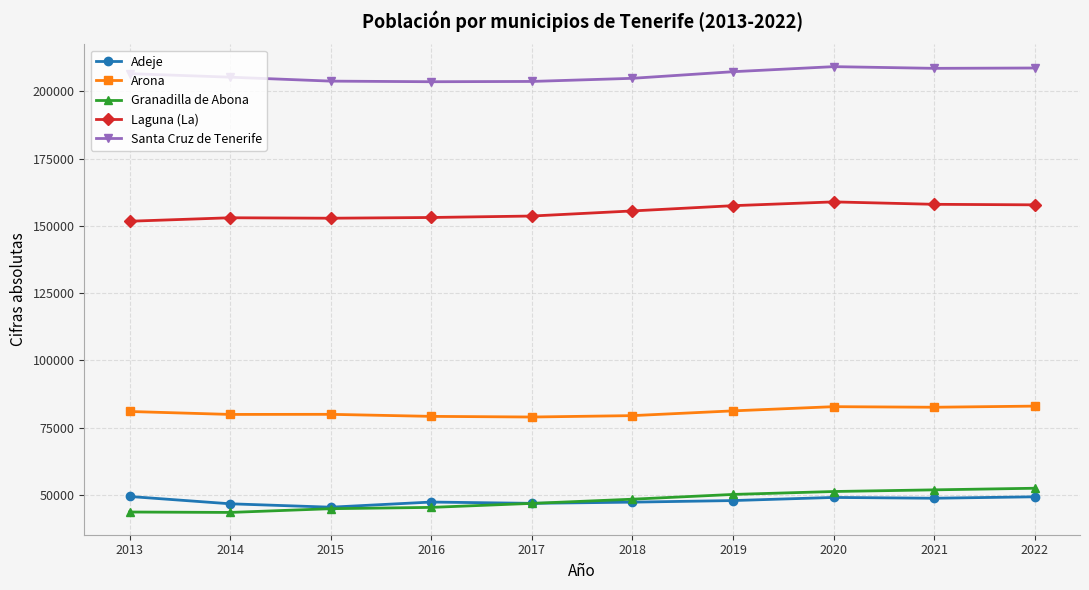

True or false: Laguna (La) and Arona intersect in this chart.

False